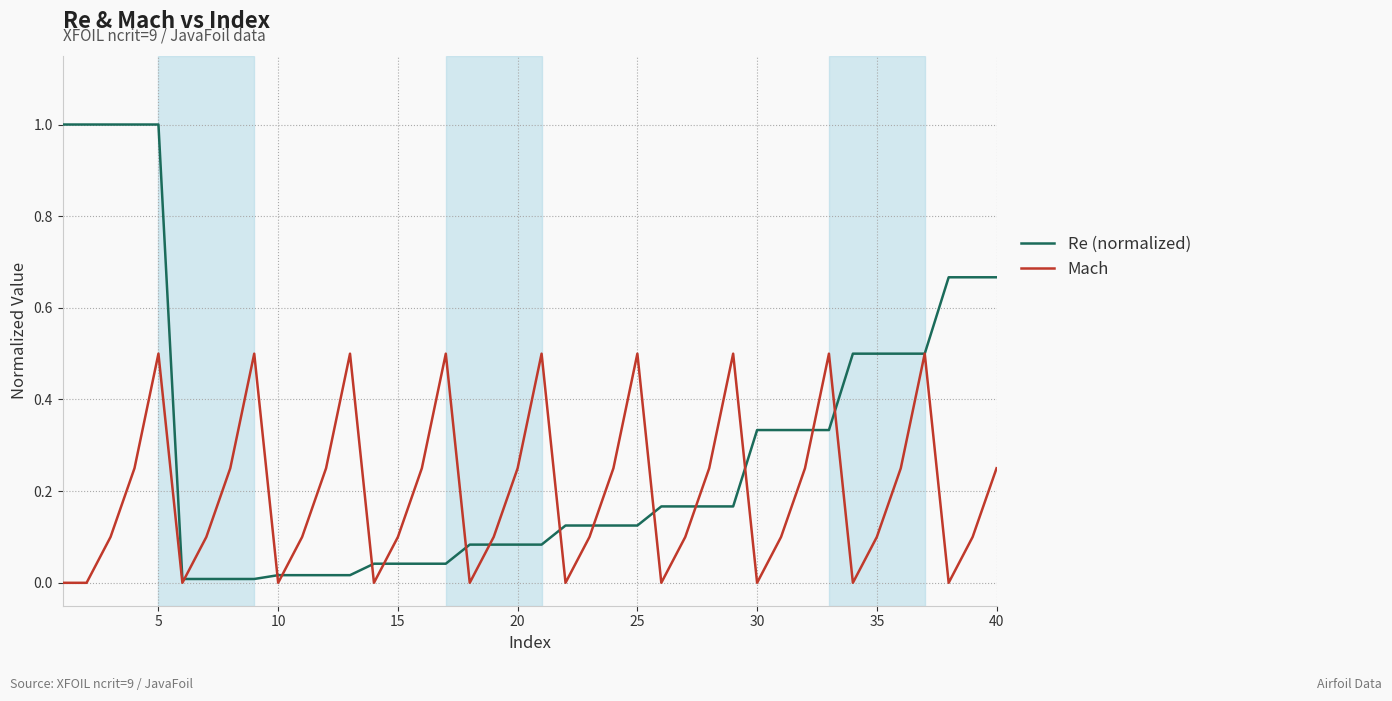

Does the chart have visible grid lines?

Yes